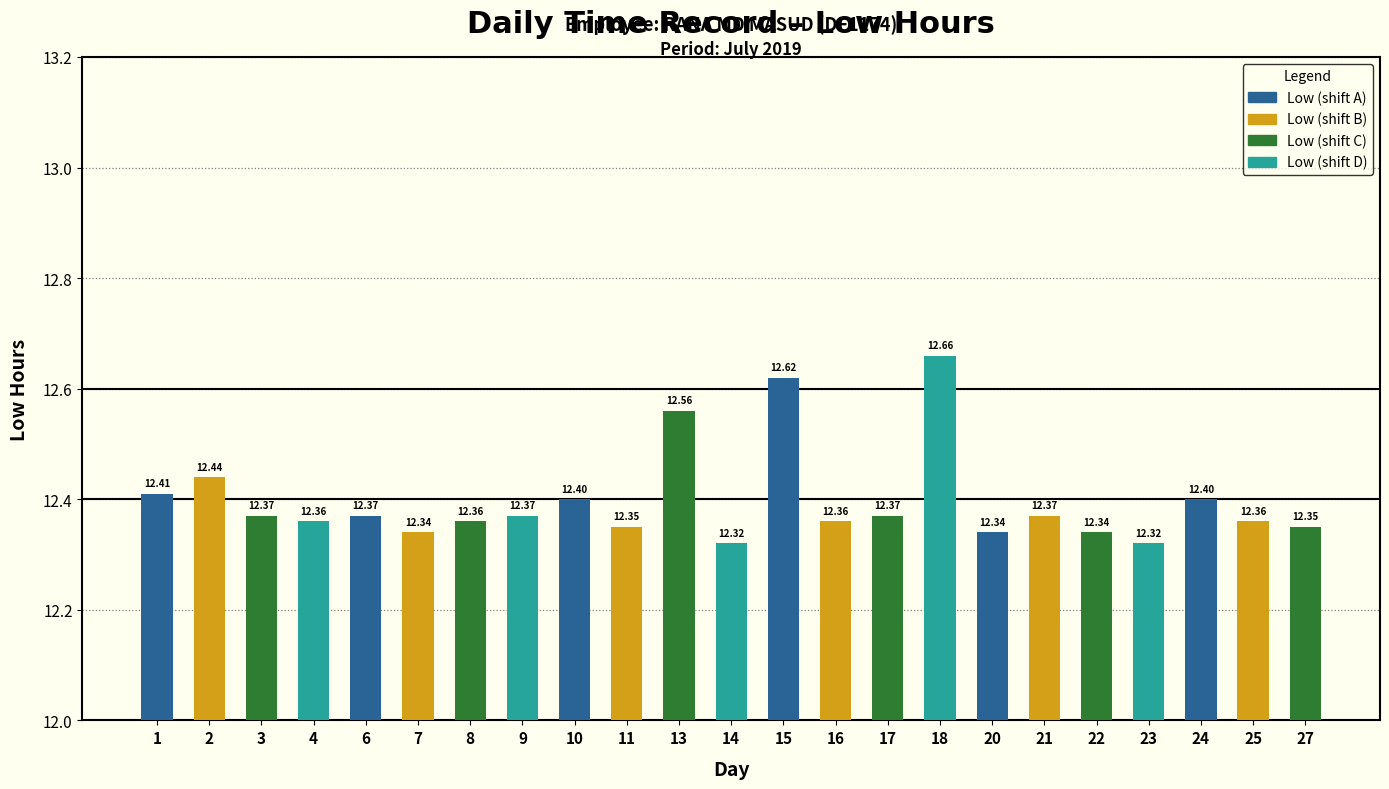

Count the values in the range 12 to 13.

23